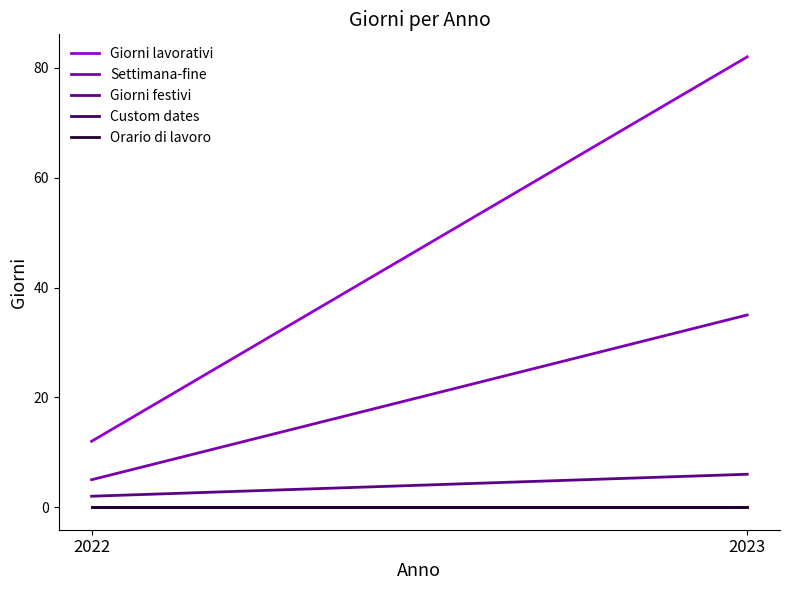

How many lines are shown in the chart?

5